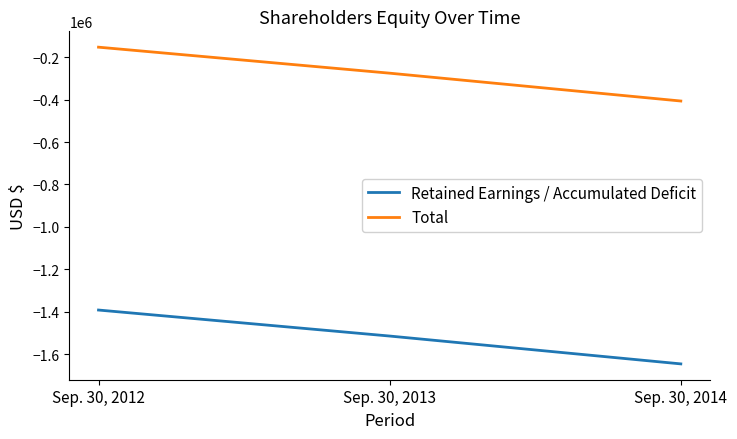

At which category is the sum across all series the highest?

Sep. 30, 2012